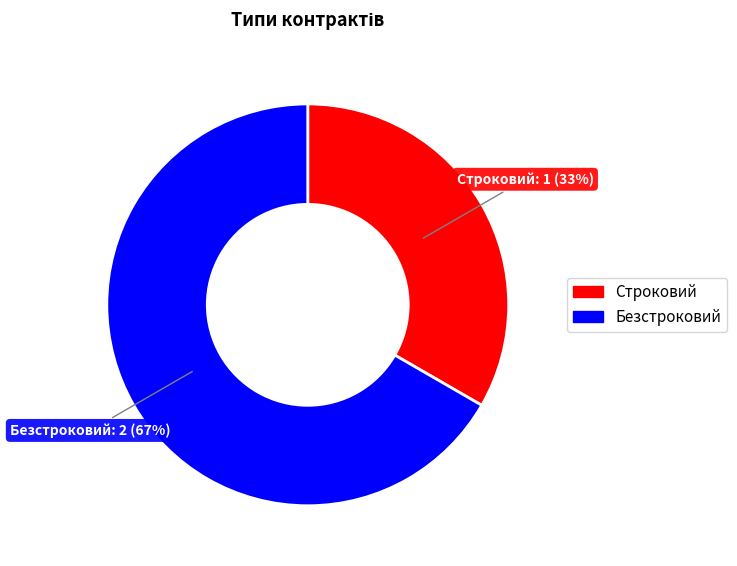

Does Безстроковий account for over 50% of the chart?

Yes